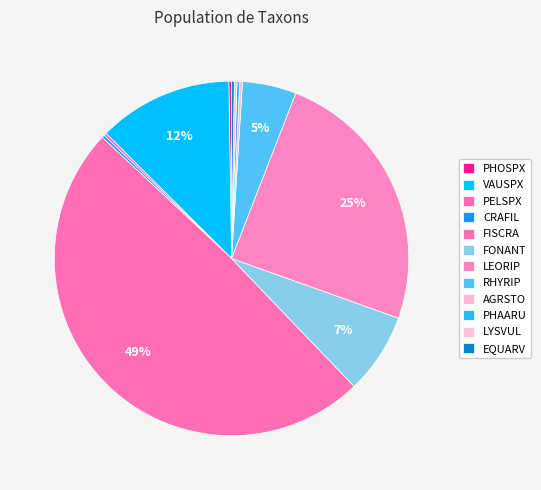

Does any single category account for the majority?

No